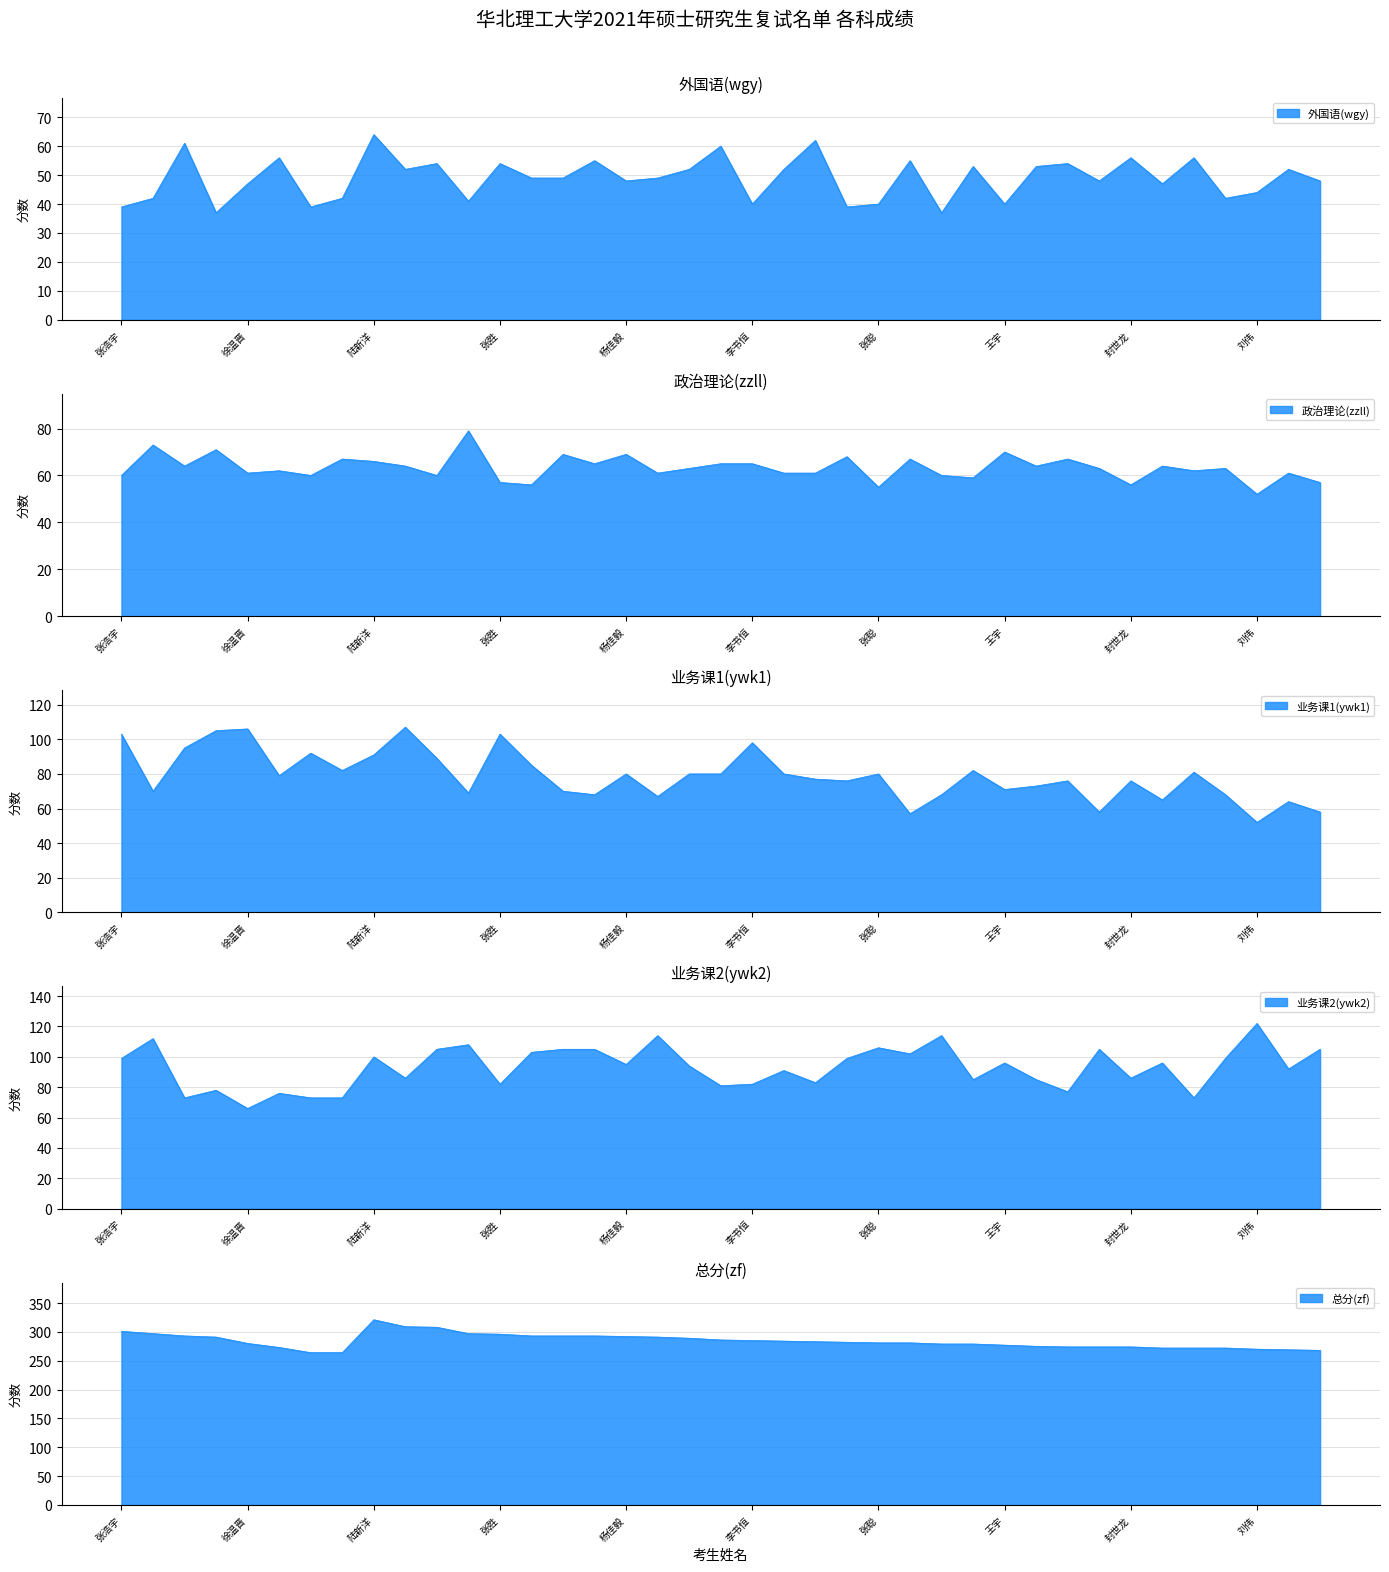

How many intersections are there between ywk1 and zzll?

8